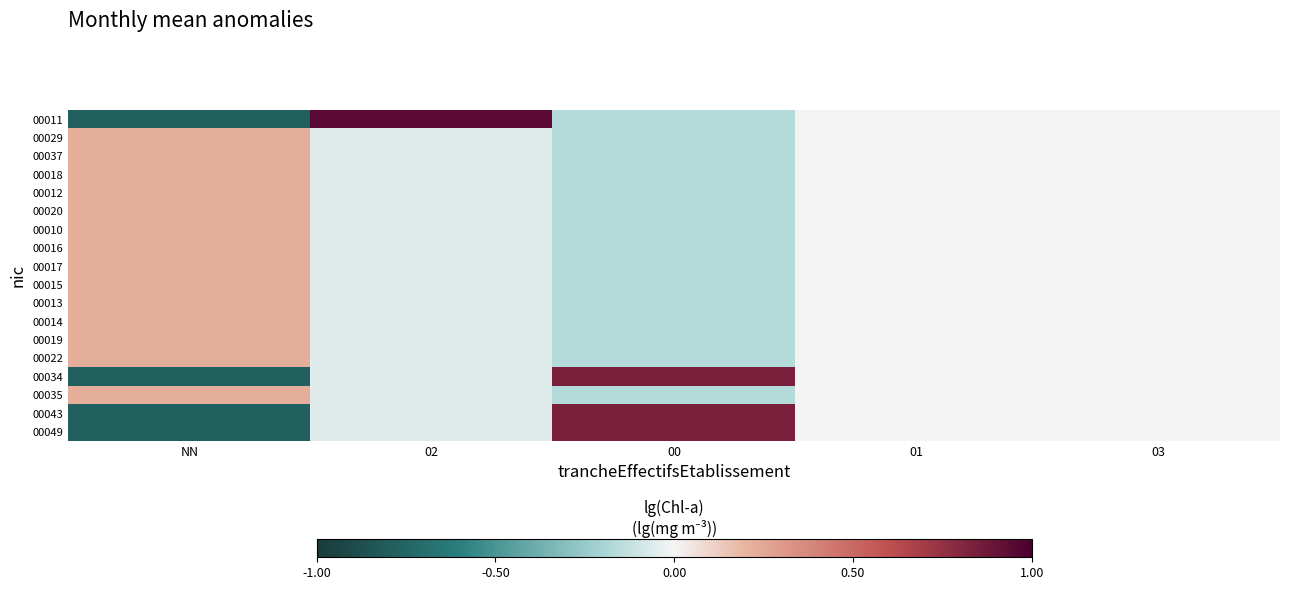

At how many categories does at least one series exceed 0?

3